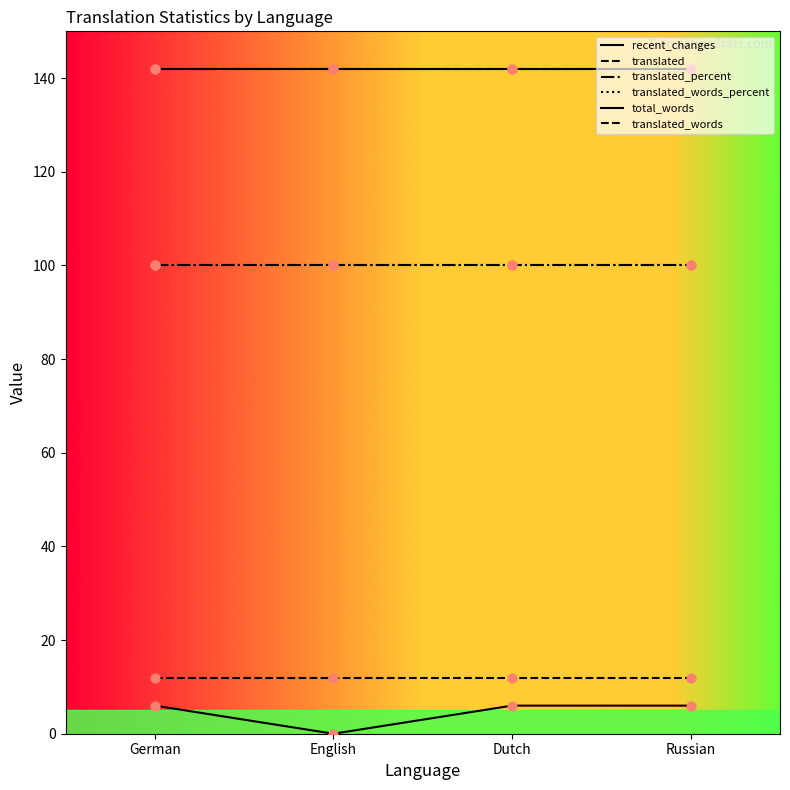

Is this an area chart (filled region under the line)?

No